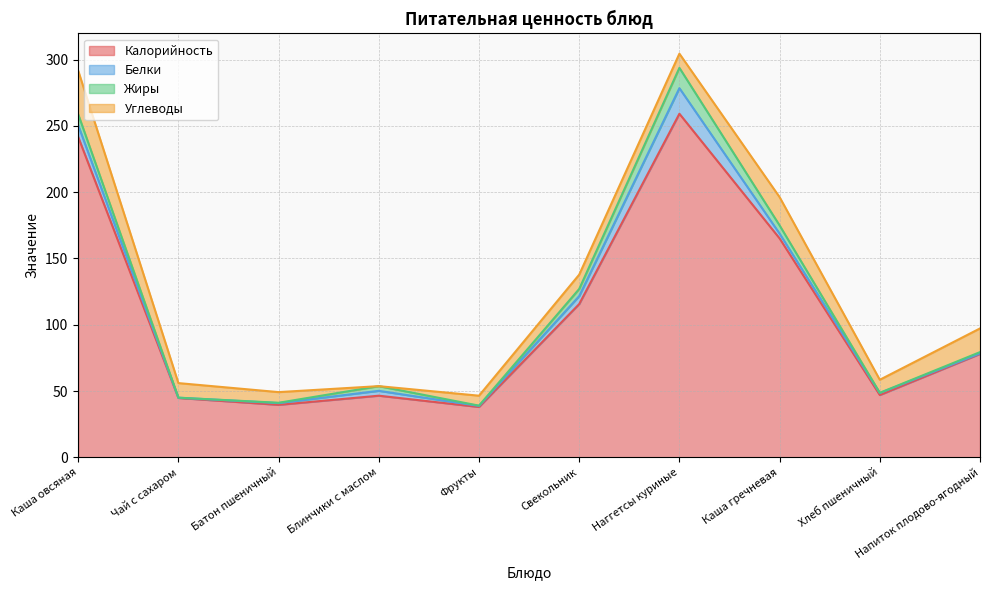

What is the value of the Калорийность point at the 10th from the left?

78.0